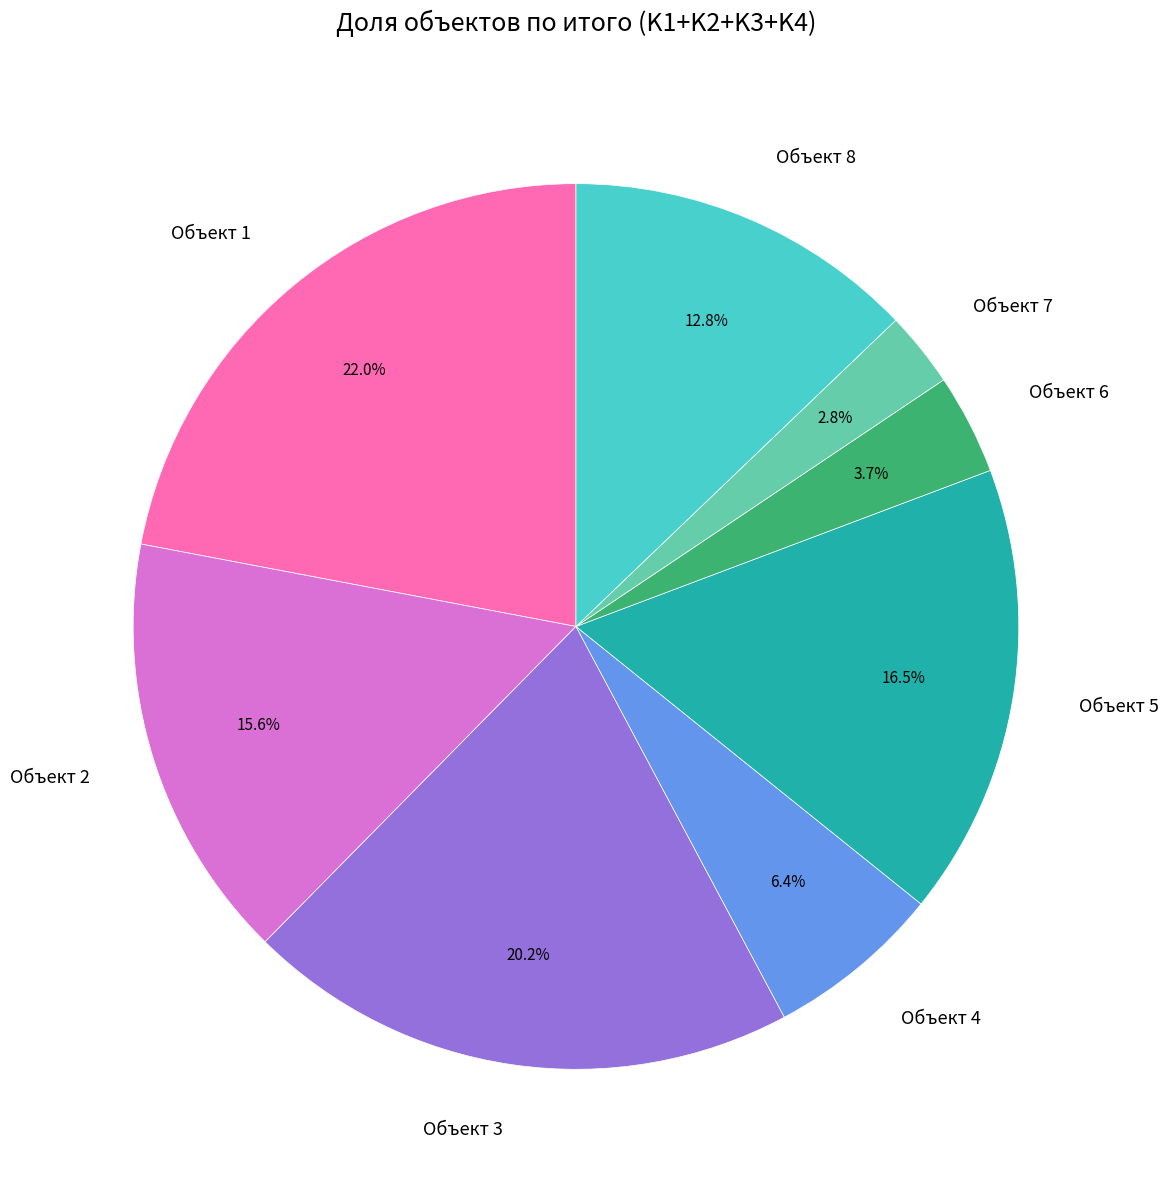

Which slice is the largest?

Объект 1